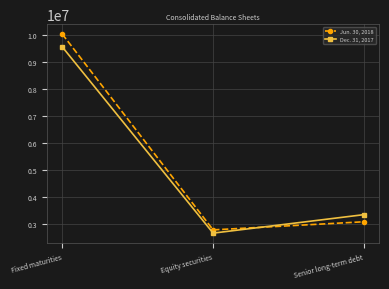

Reading right to left, list all the values displayed in this chart.

Jun. 30, 2018: Senior long-term debt=3088000	Equity securities=2787763	Fixed maturities=10025593
Dec. 31, 2017: Senior long-term debt=3351000	Equity securities=2667661	Fixed maturities=9551153